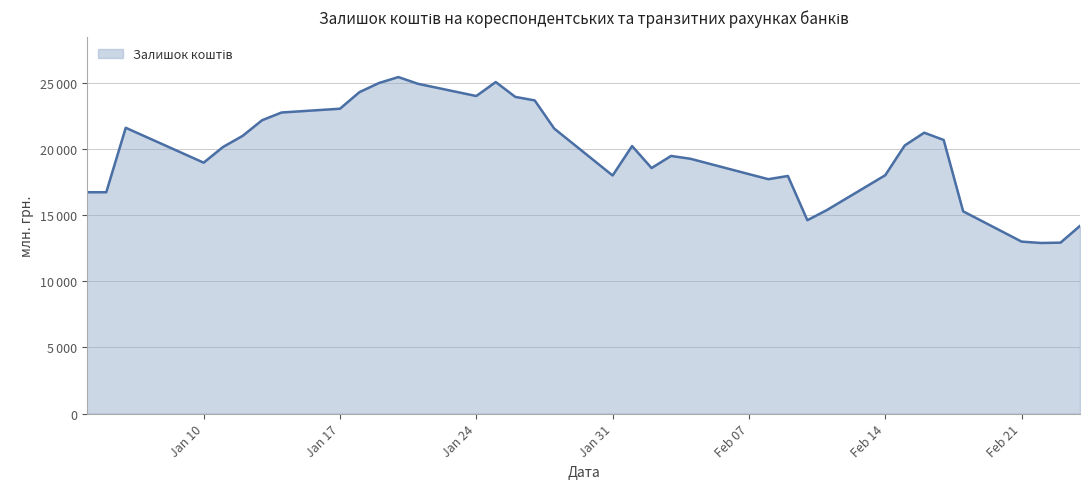

Which category has the highest value across all series?

2011-01-20